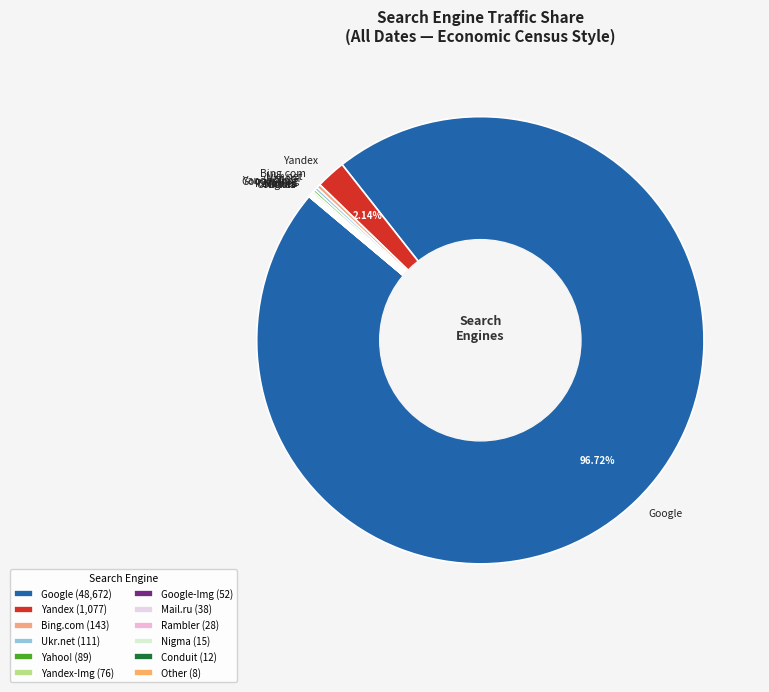

To the nearest percent, what is the average slice percentage?

8%